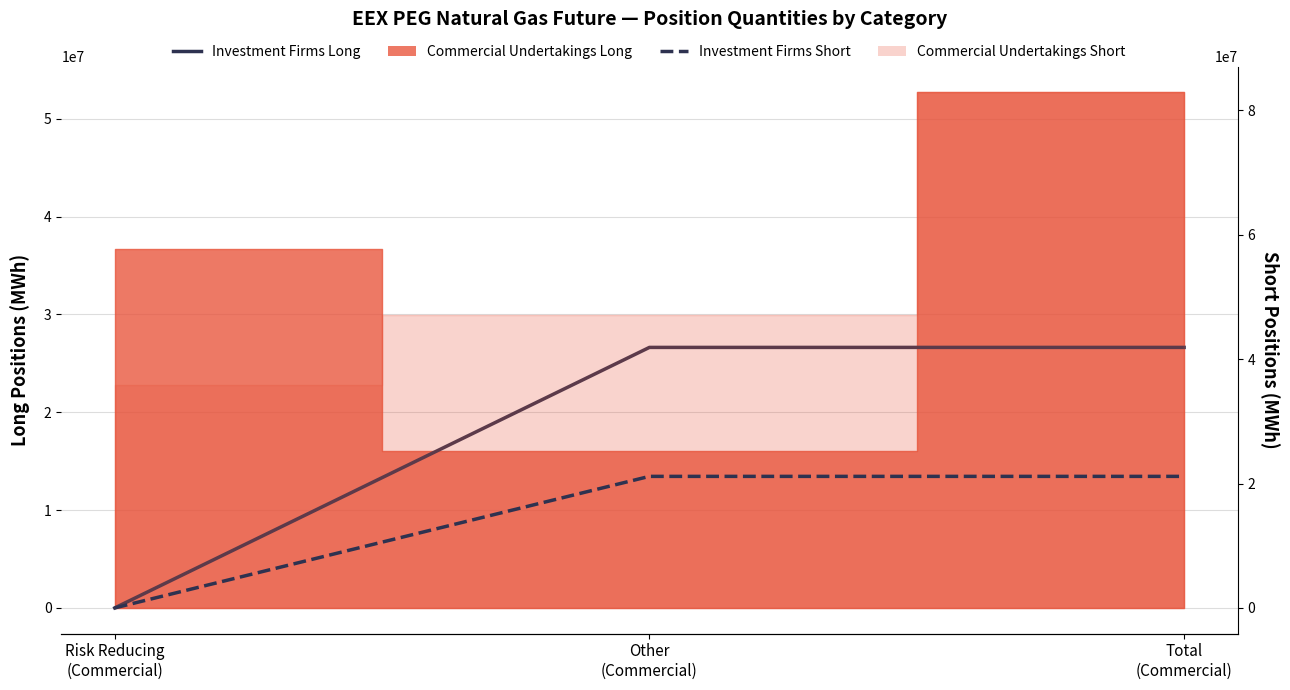

Count the Investment Firms Long values in the range 0 to 26632959.

3